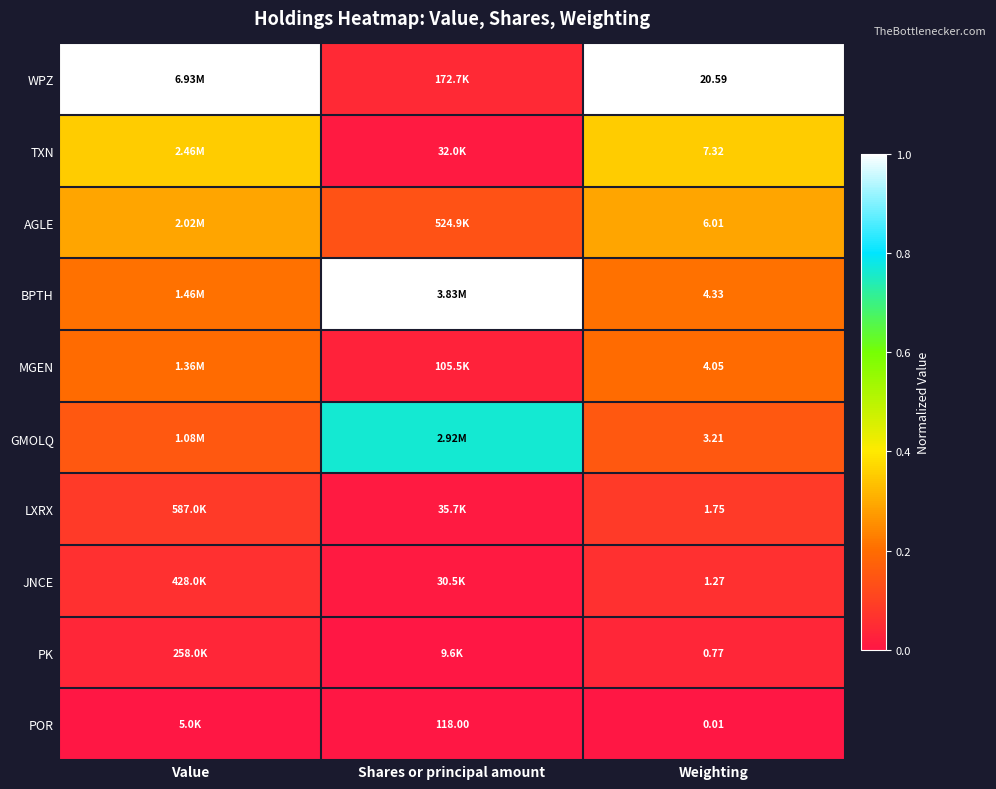

Rank the series at Weighting from lowest to highest value.

POR, PK, JNCE, LXRX, GMOLQ, MGEN, BPTH, AGLE, TXN, WPZ